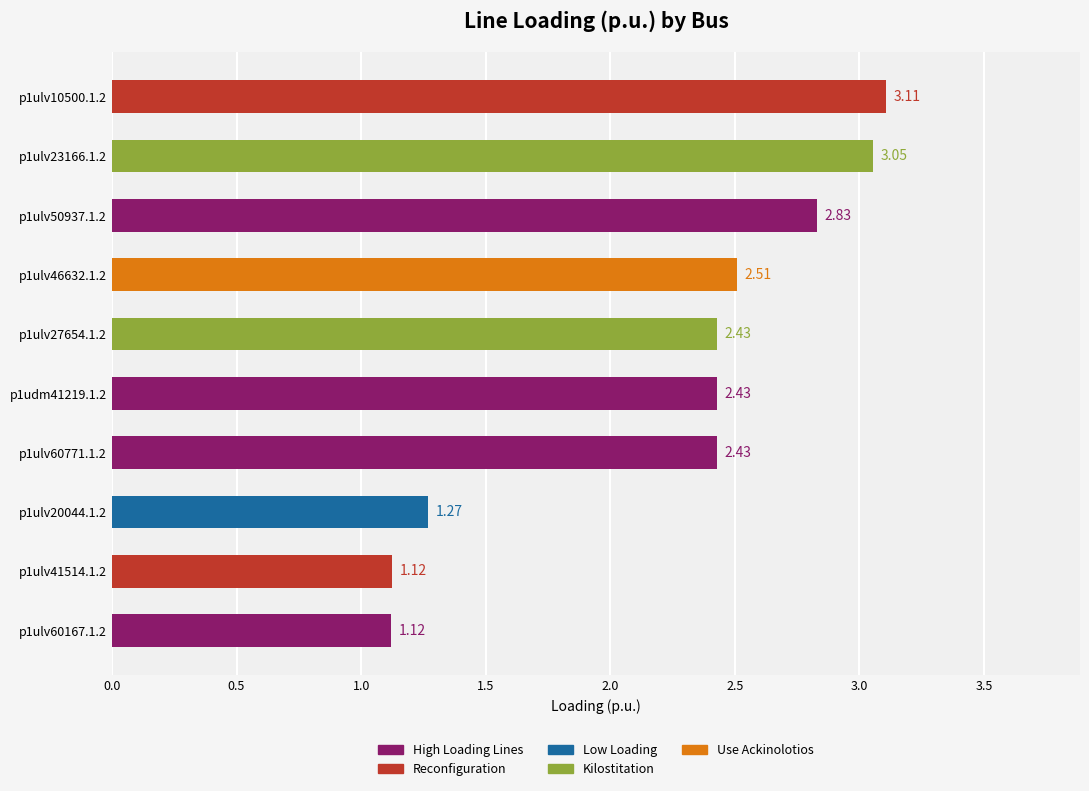

What is the difference between the maximum and minimum values?

2.0